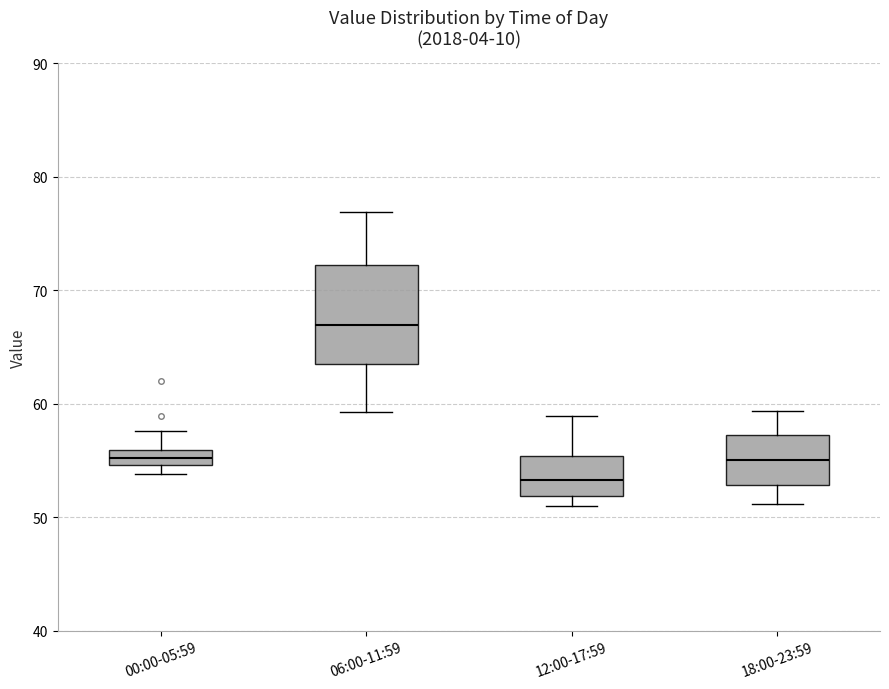

Where does the upper whisker of the box for 06:00-11:59 end on the y-axis? The values are not printed on the chart, so give them approximately, as read against the axis.

77